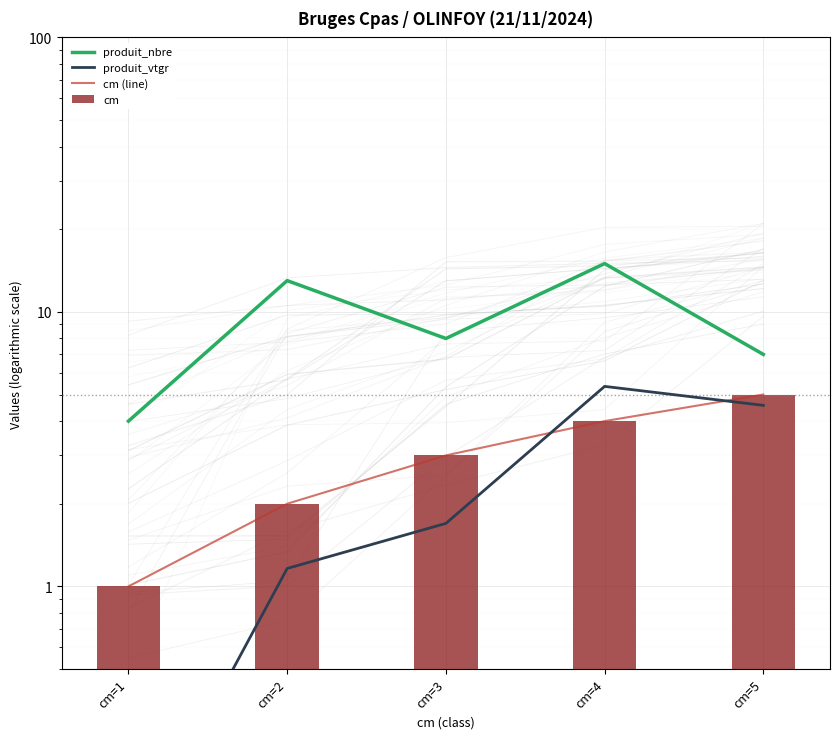

What is the value of the produit_nbre bar at the 1st from the left?

4.0